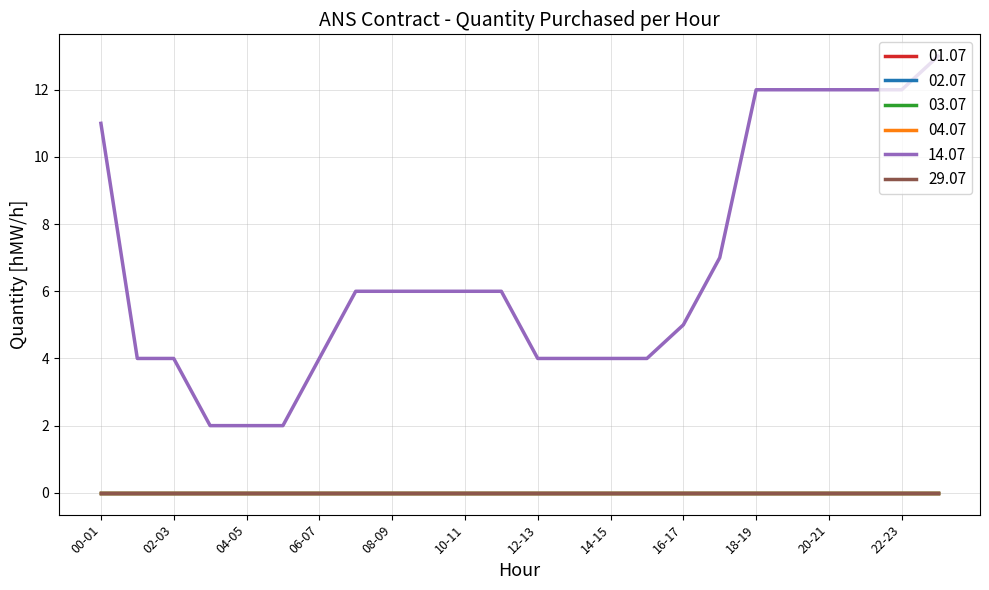

True or false: 01.07 and 04.07 cross at least once.

False